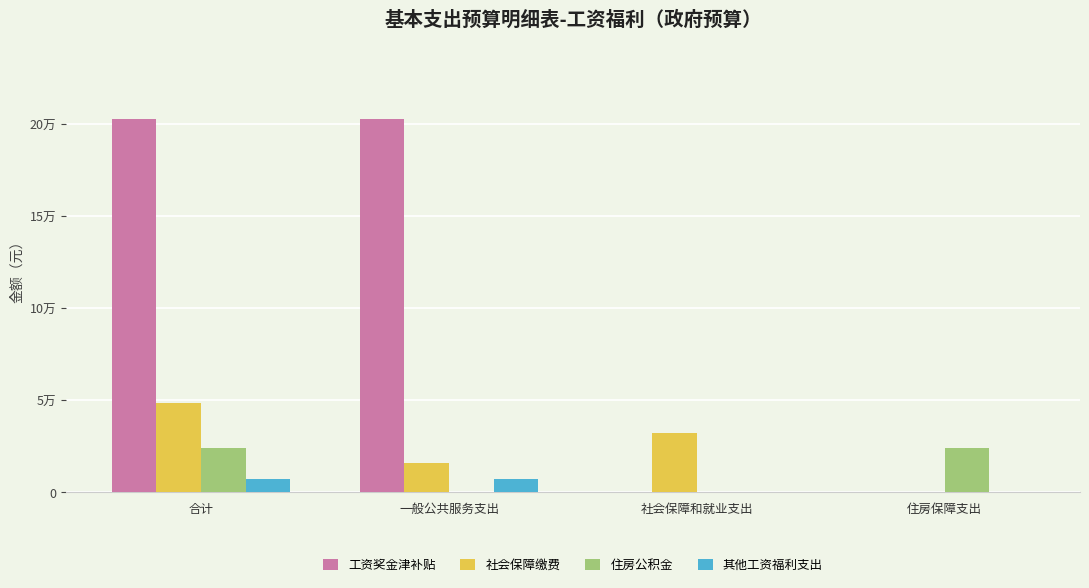

The value of 住房公积金 at 一般公共服务支出 is 0.0. True or false?

True